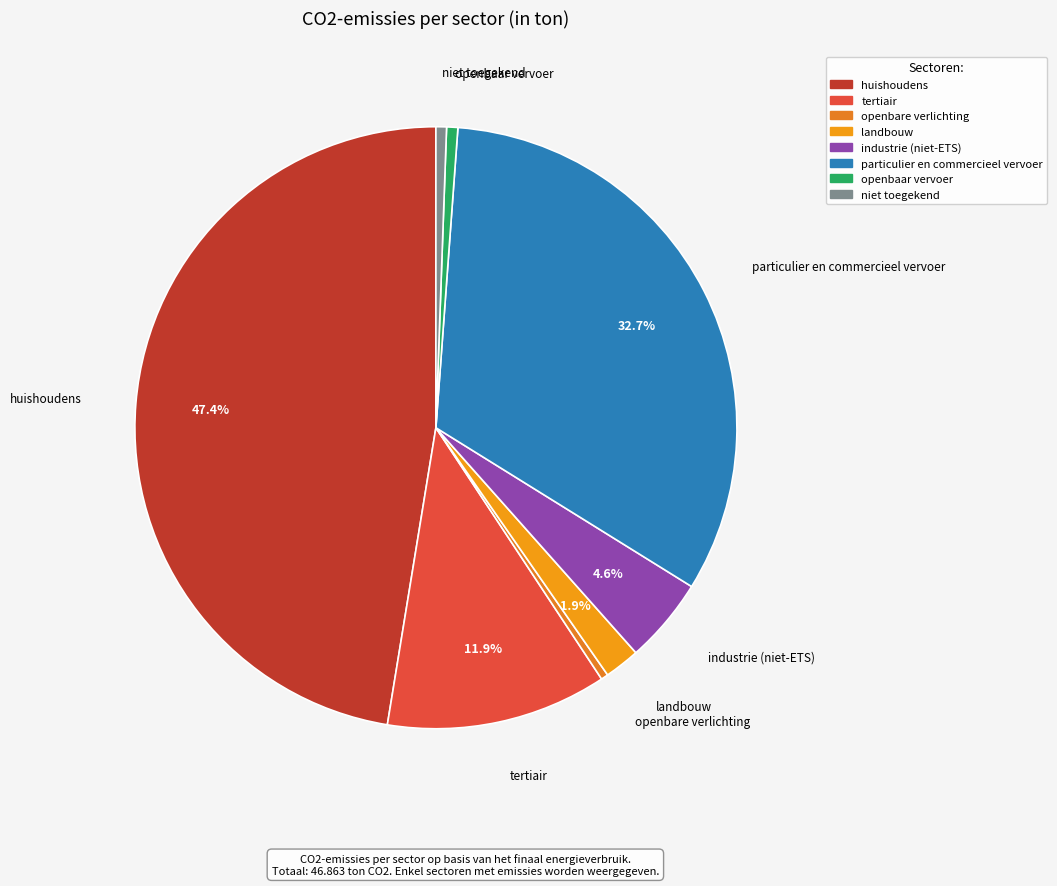

To the nearest percent, what is the average slice percentage?

12%